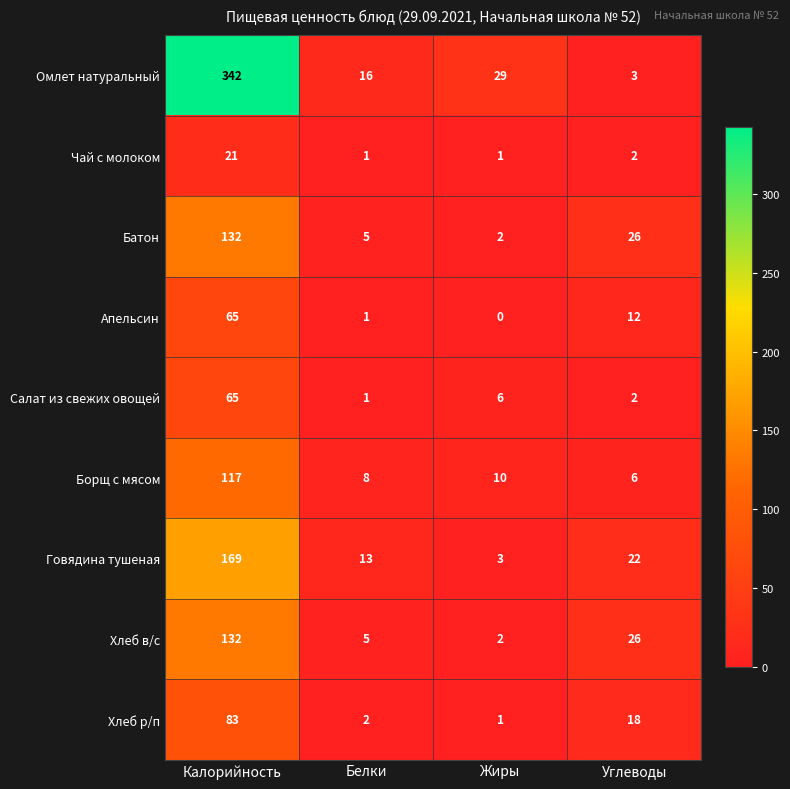

Which category has the lowest value across all series?

Жиры